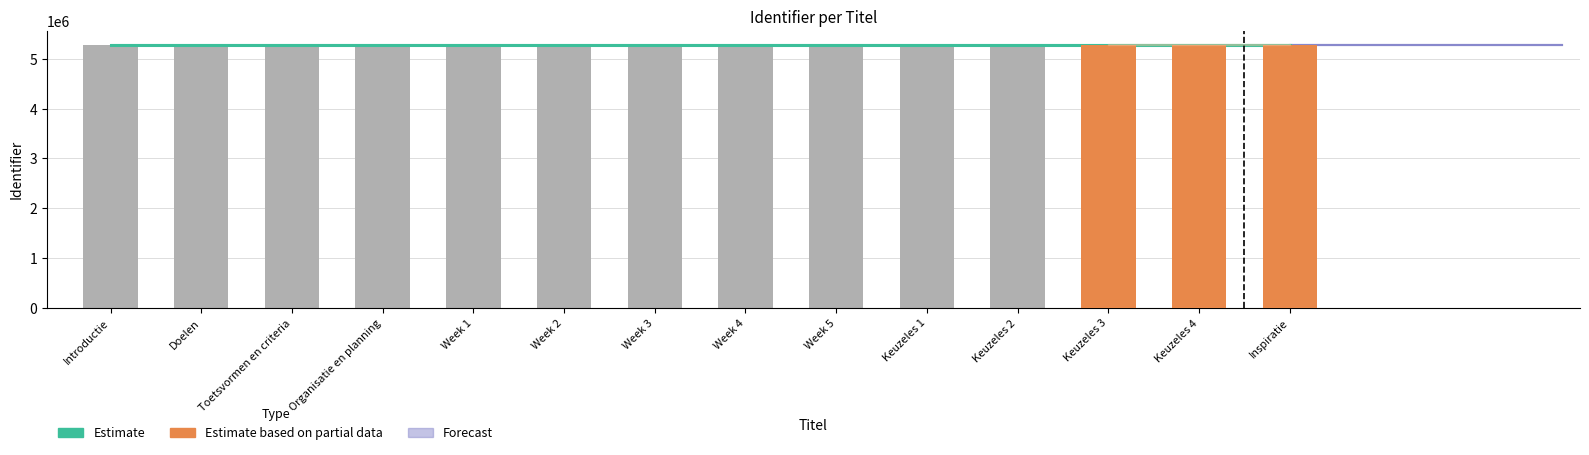

What is the maximum value shown in the chart?

5286648